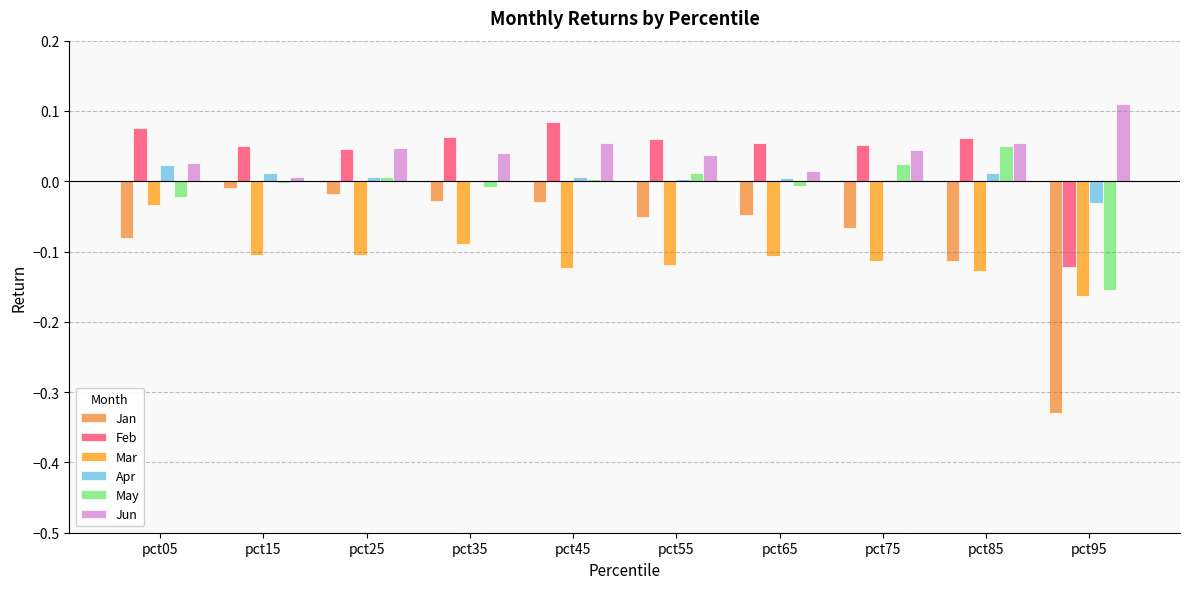

How many distinct data groups are displayed?

6